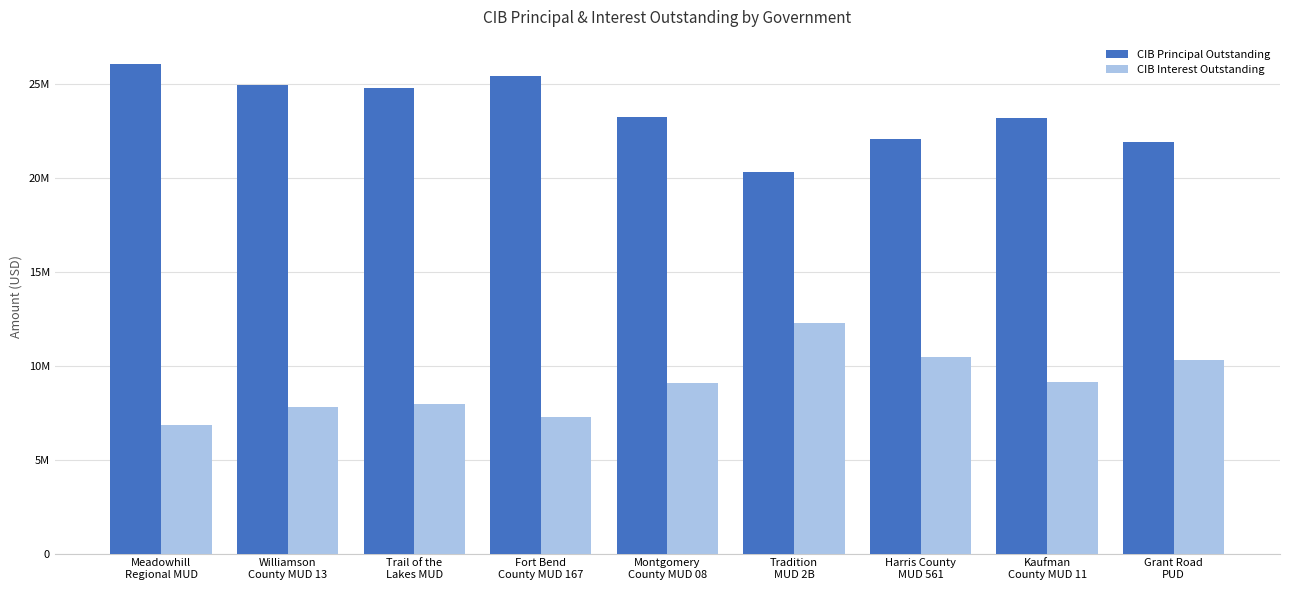

Where is CIB Interest Outstanding nearest to the value 9576764?

Kaufman
County MUD 11